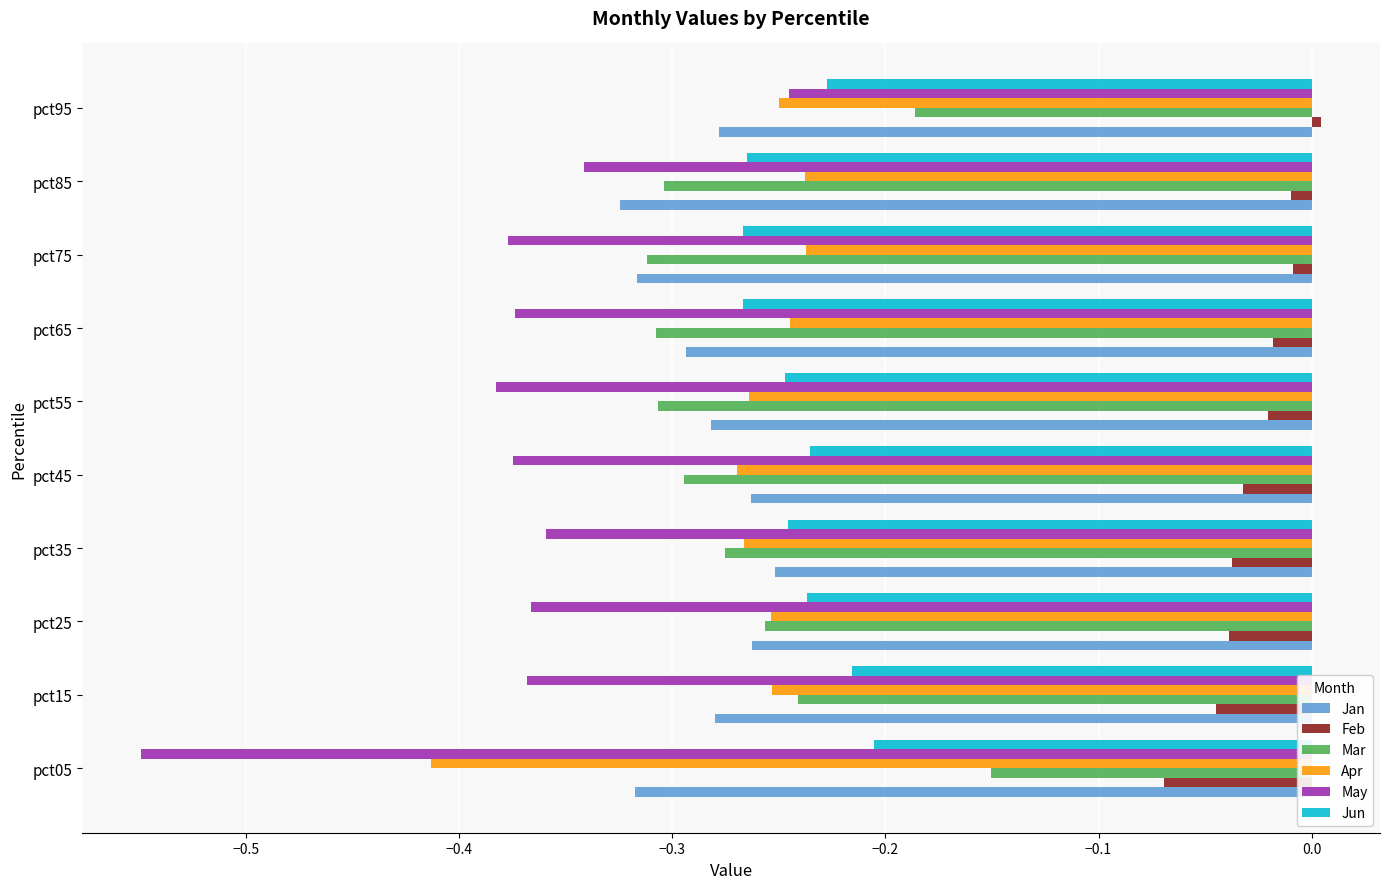

Is it true that Jan equals -0.3 at pct05?

True